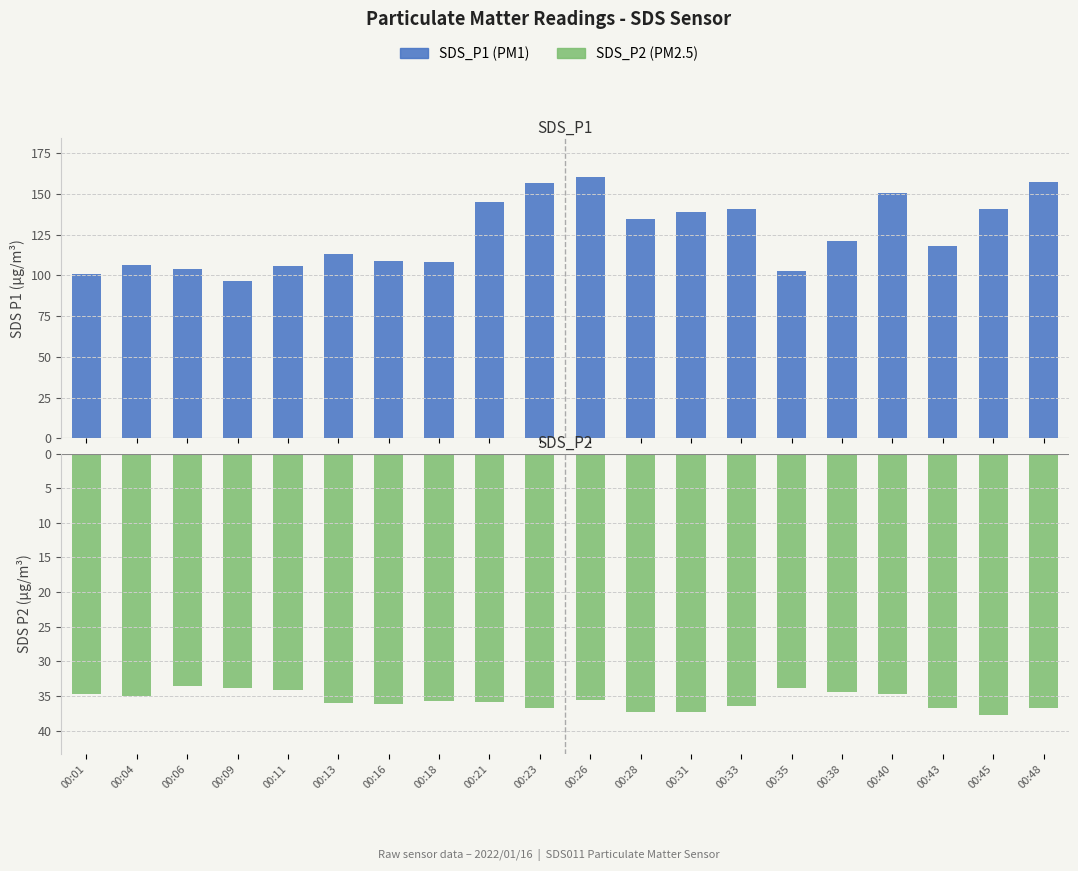

What is the spread (max minus min) of values at 00:01?

66.2